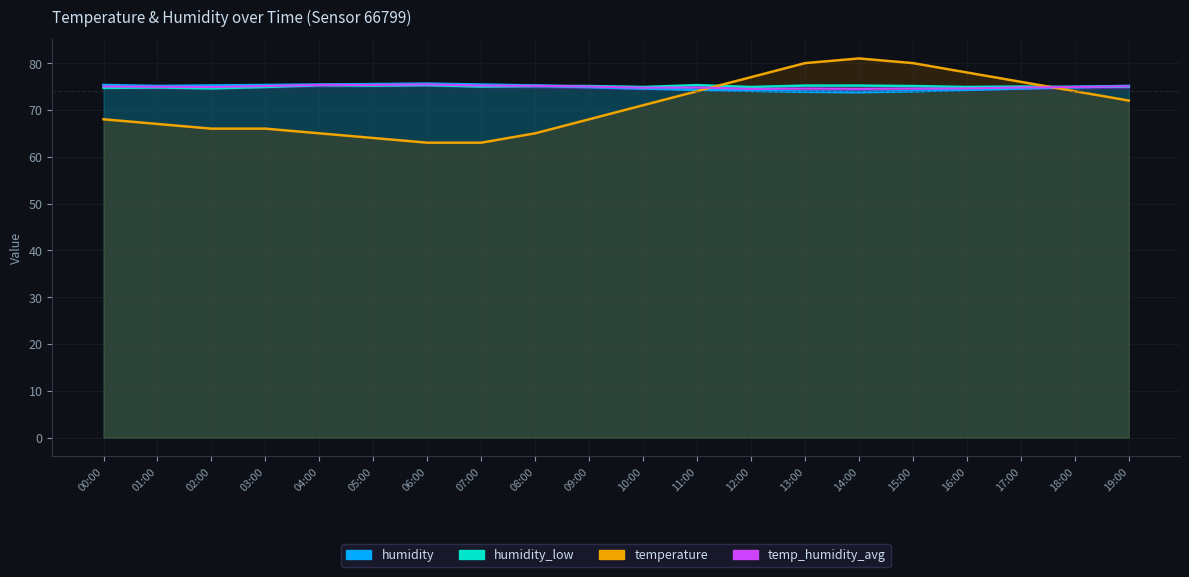

After their last crossing, which series has the higher values: temp_humidity_avg or humidity_low?

humidity_low